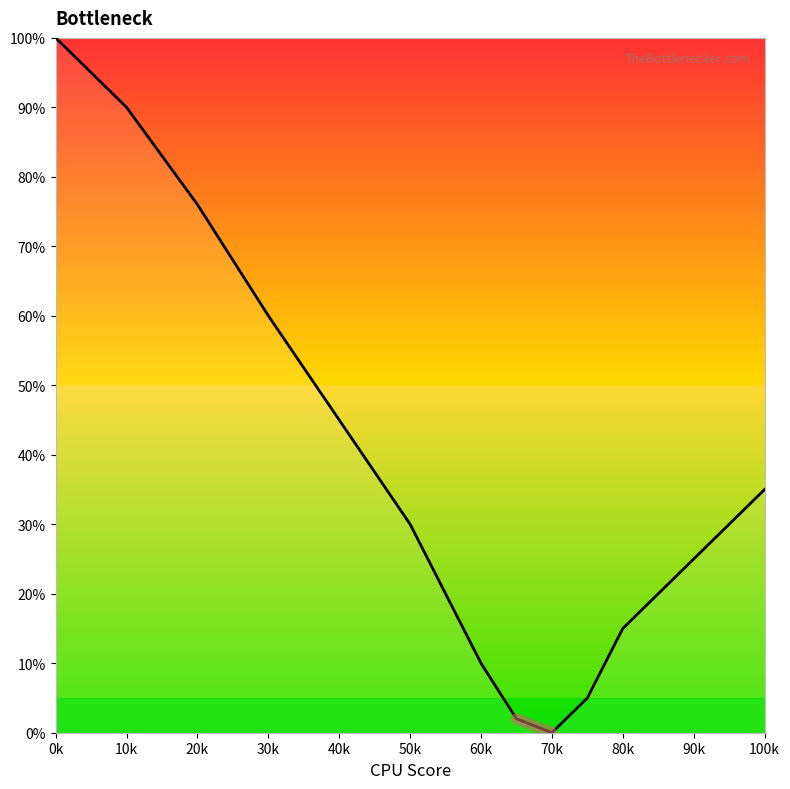

Reading left to right, list all the values displayed in this chart.

100	90	76	60	45	30	10	2	0	5	15	25	35